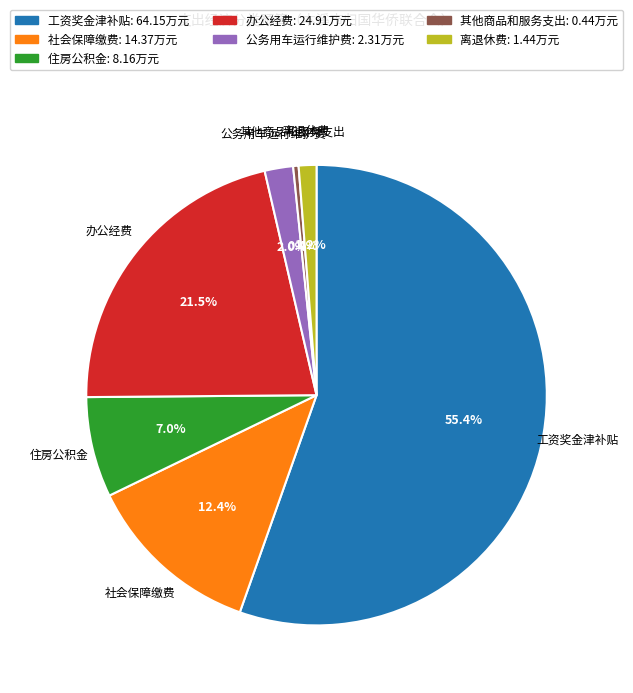

Is the sum of 离退休费 and 工资奖金津补贴 greater than half?

Yes